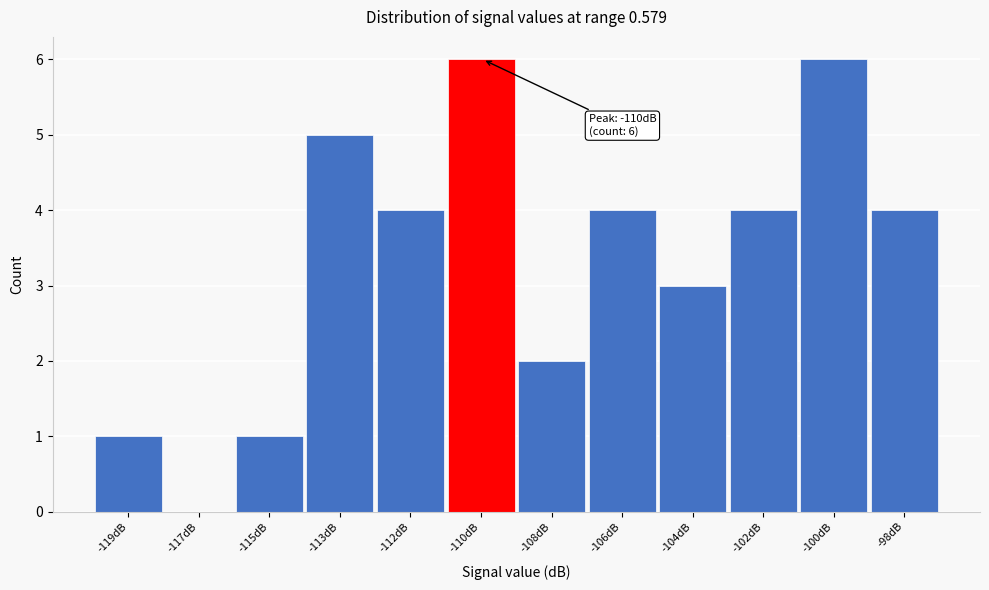

Reading right to left, transcribe all the data shown in this chart.

-98dB=4	-100dB=6	-102dB=4	-104dB=3	-106dB=4	-108dB=2	-110dB=6	-112dB=4	-113dB=5	-115dB=1	-117dB=0	-119dB=1